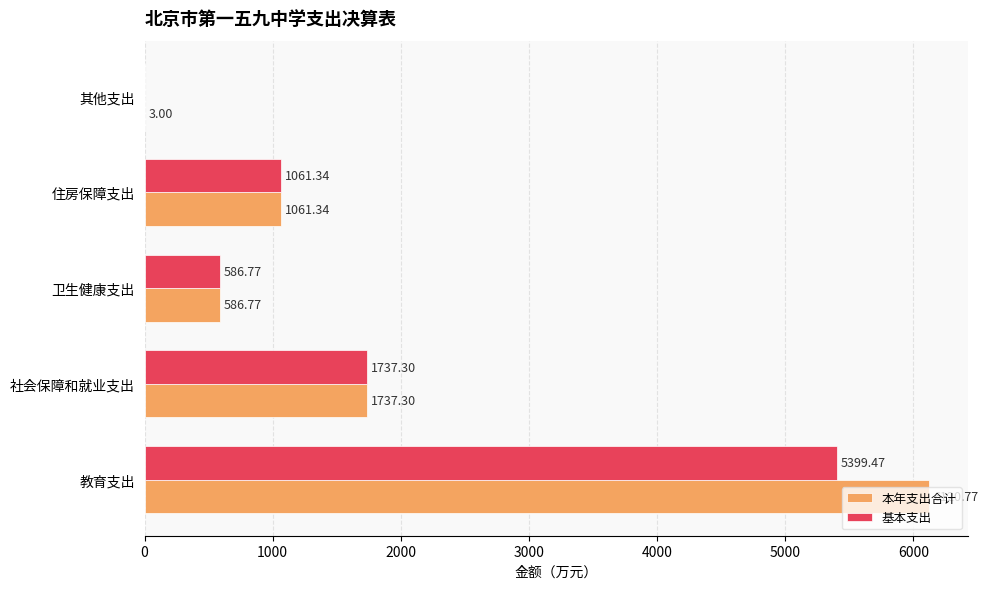

What is the sum of all 基本支出 values?

8784.9